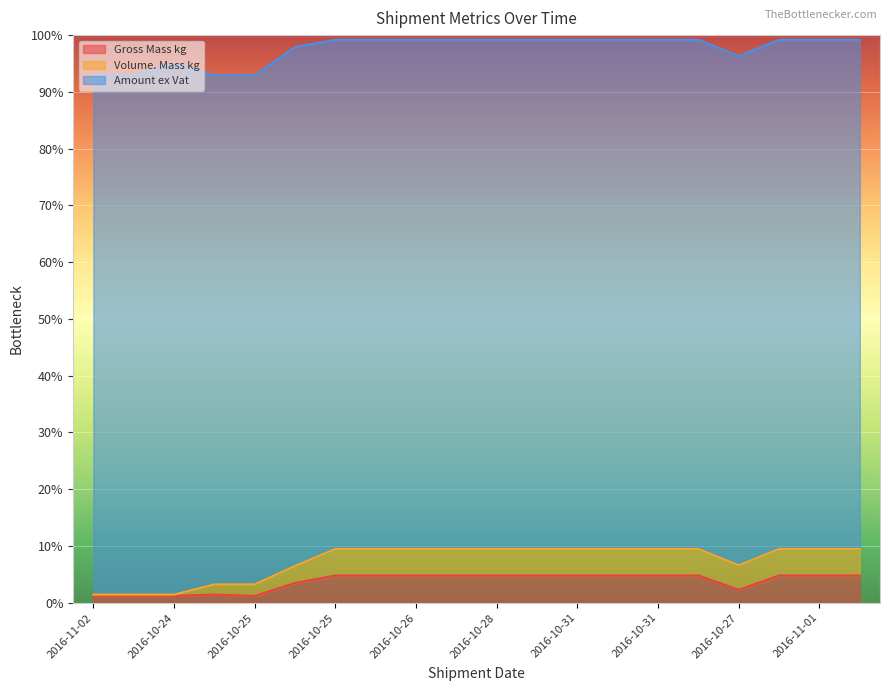

How many values in the Gross Mass kg series exceed 4?

13